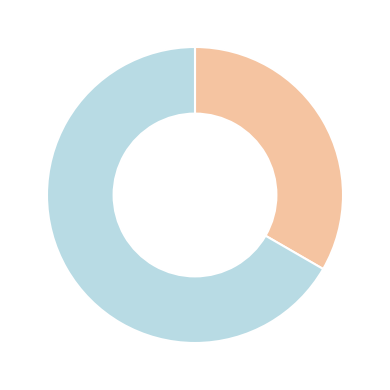

Does any single category account for the majority?

Yes